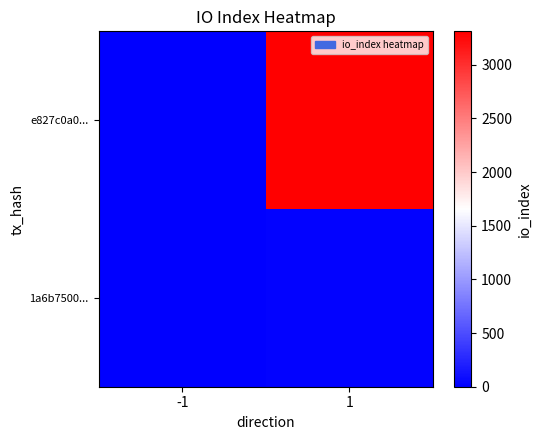

Which series has the widest spread of values?

e827c0a0...